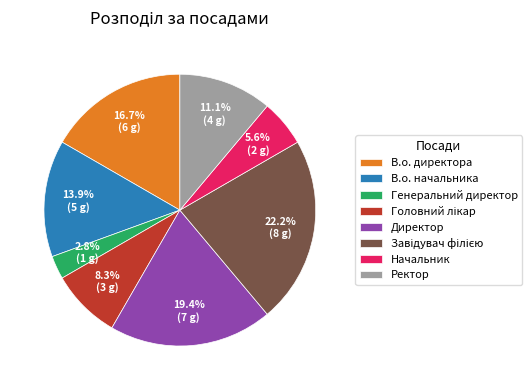

Is there a majority slice in this chart?

No